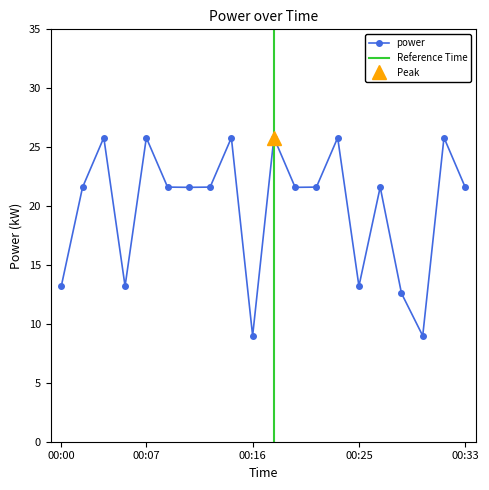

What is the sum of all values?

397.8